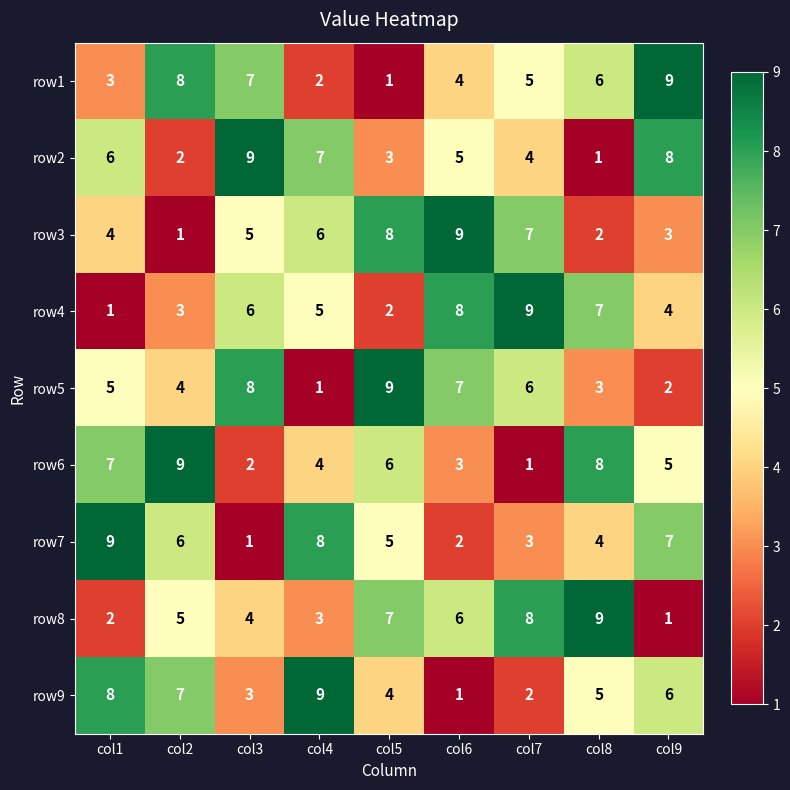

How many series are shown in this chart?

9